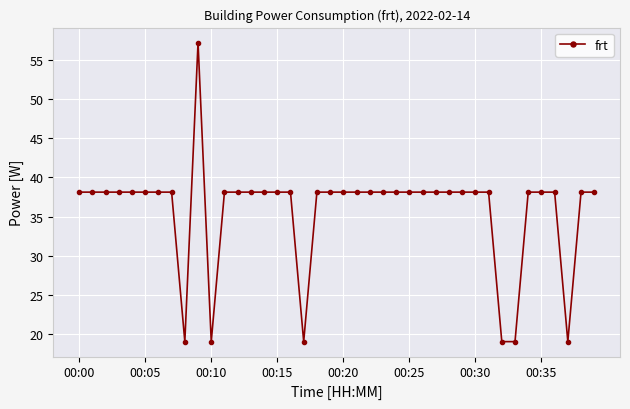

What is the maximum value shown in the chart?

57.2